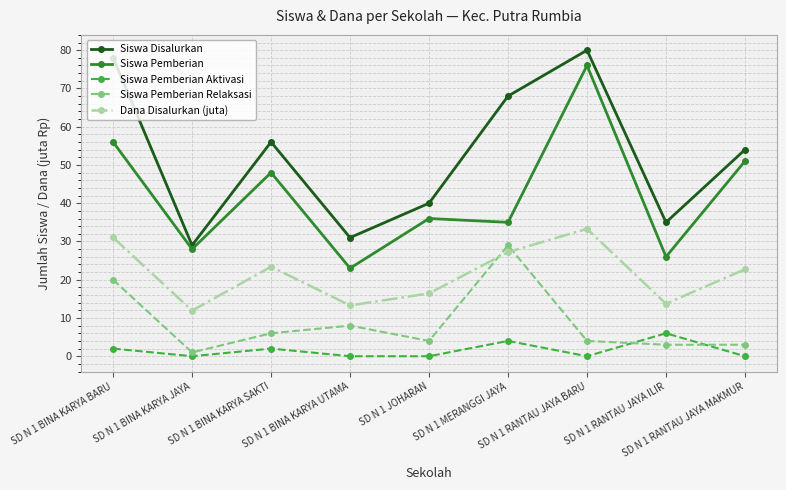

At how many categories does at least one series exceed 64?

3